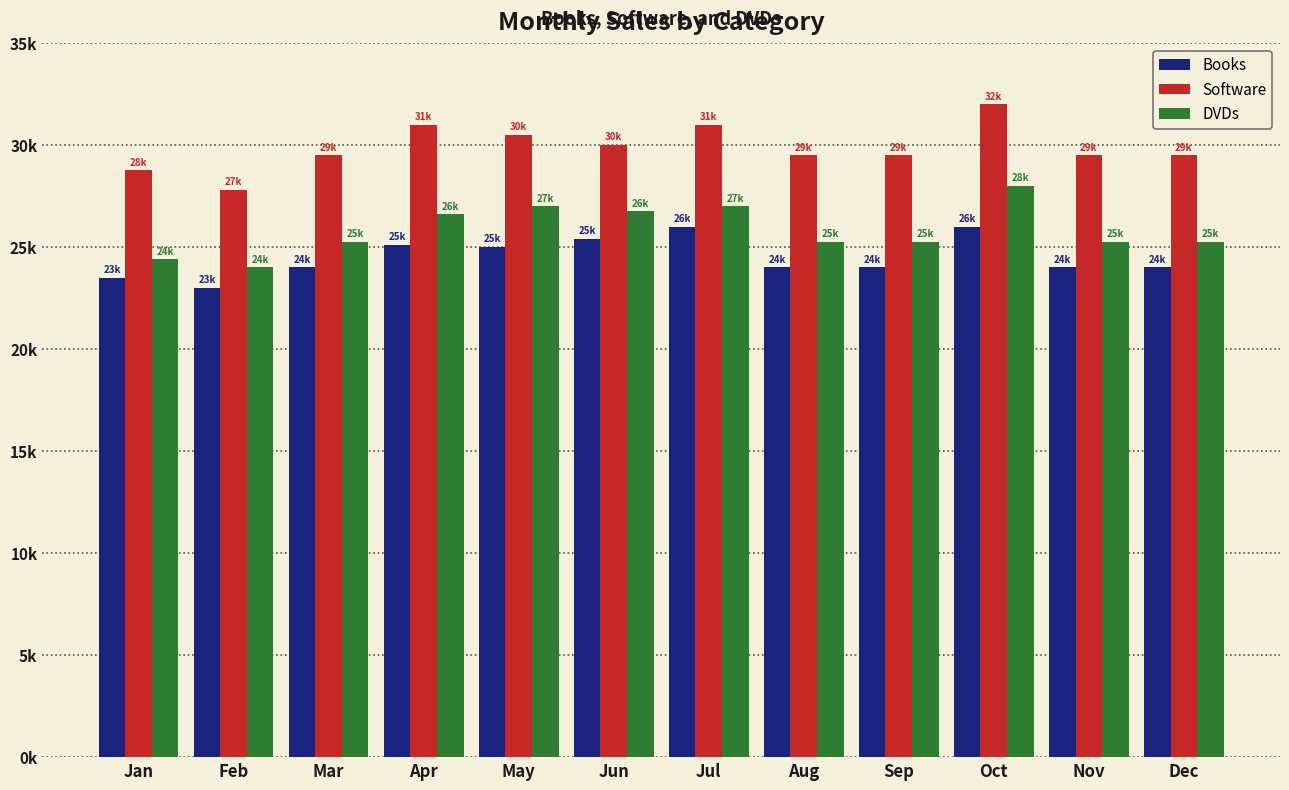

What are all the series names shown in the legend?

Books, Software, DVDs